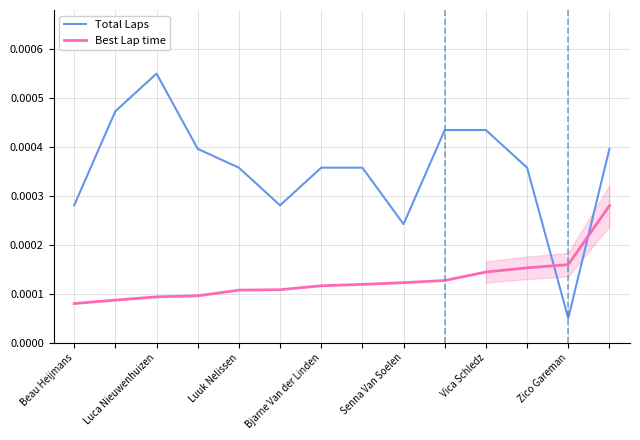

True or false: Best Lap time has more than 1 points higher than both neighbors.

False